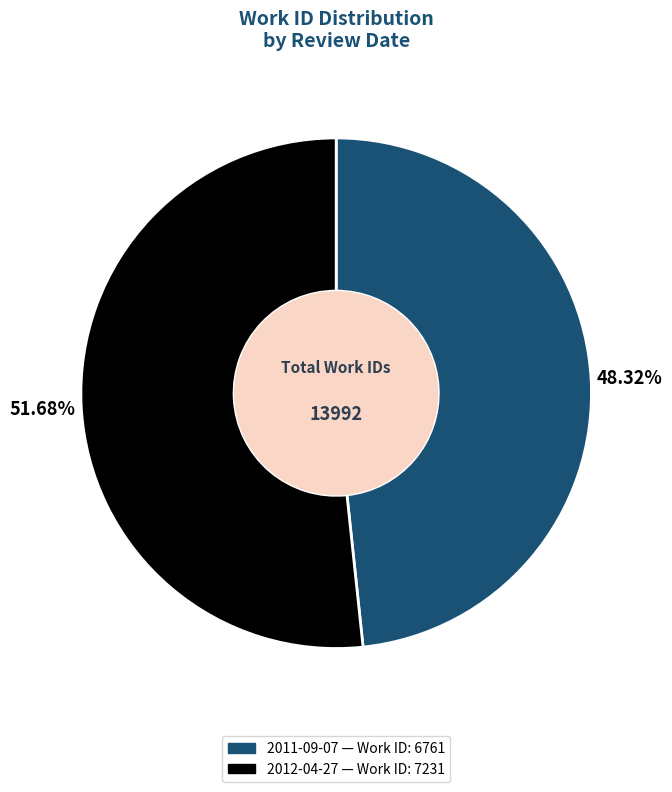

To the nearest percent, what is the combined percentage of 2011-09-07 and 2012-04-27?

100%